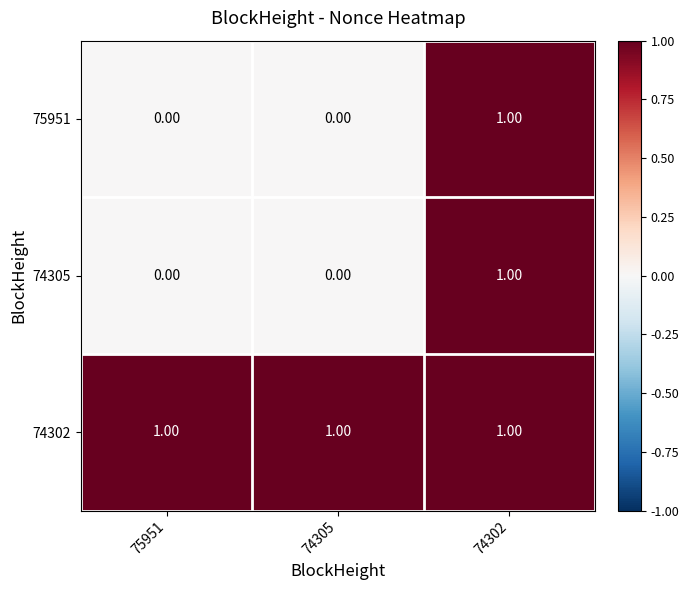

What is the sum of all 74302 values?

3